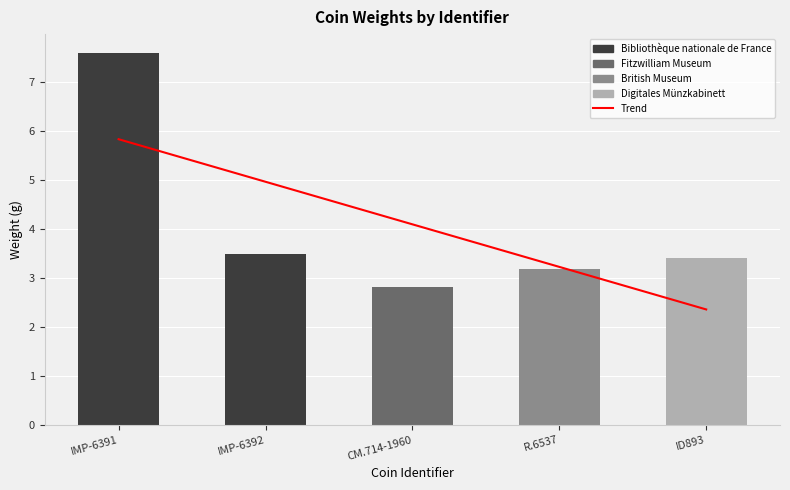

Reading right to left, what are all the values shown in this chart?

ID893=3.4	R.6537=3.2	CM.714-1960=2.8	IMP-6392=3.5	IMP-6391=7.6